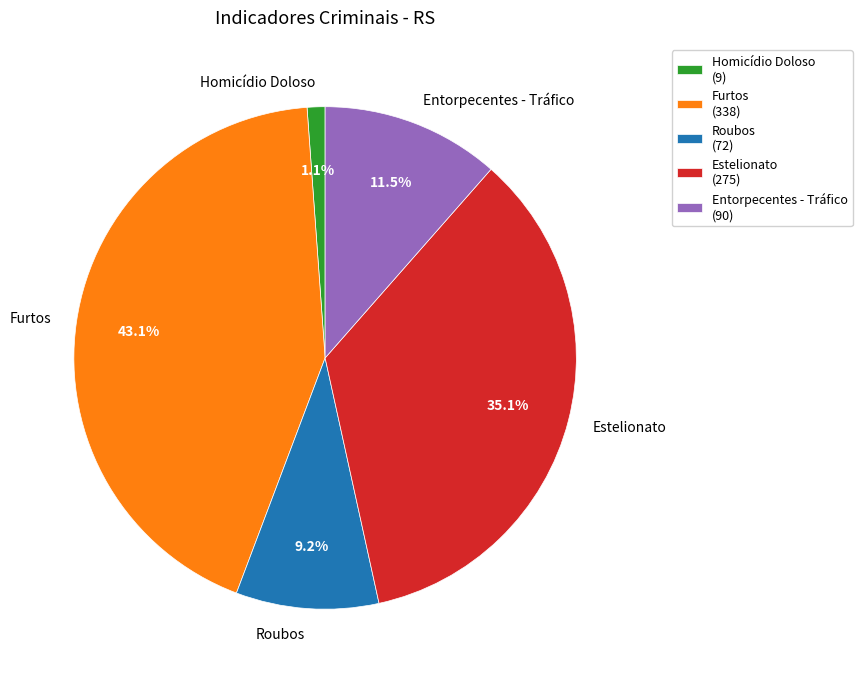

How many slices are in this pie chart?

5